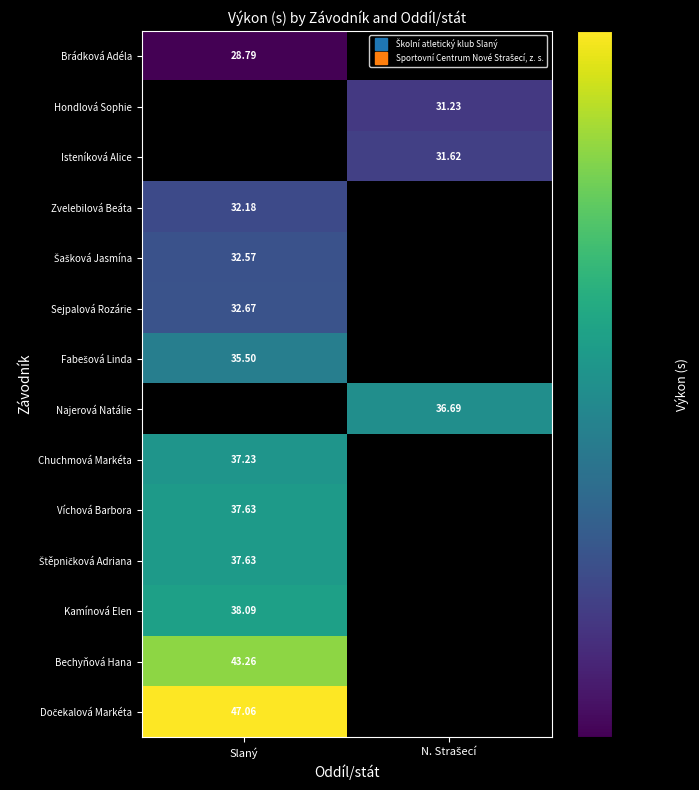

Is it true that Víchová Barbora equals 37.6 at Slaný?

True